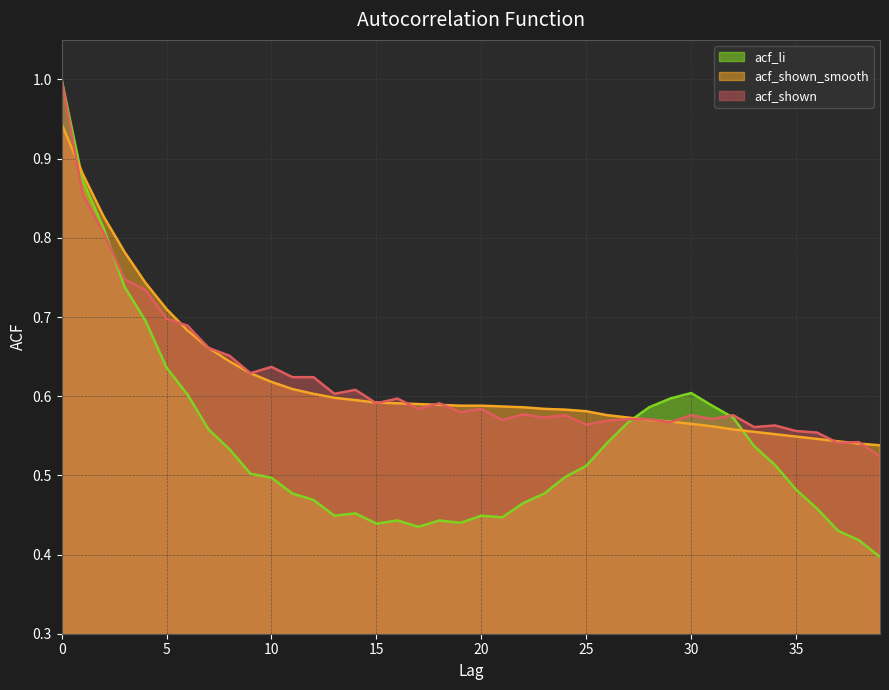

What is the value of the acf_shown_smooth point at the 25th from the left?

0.6